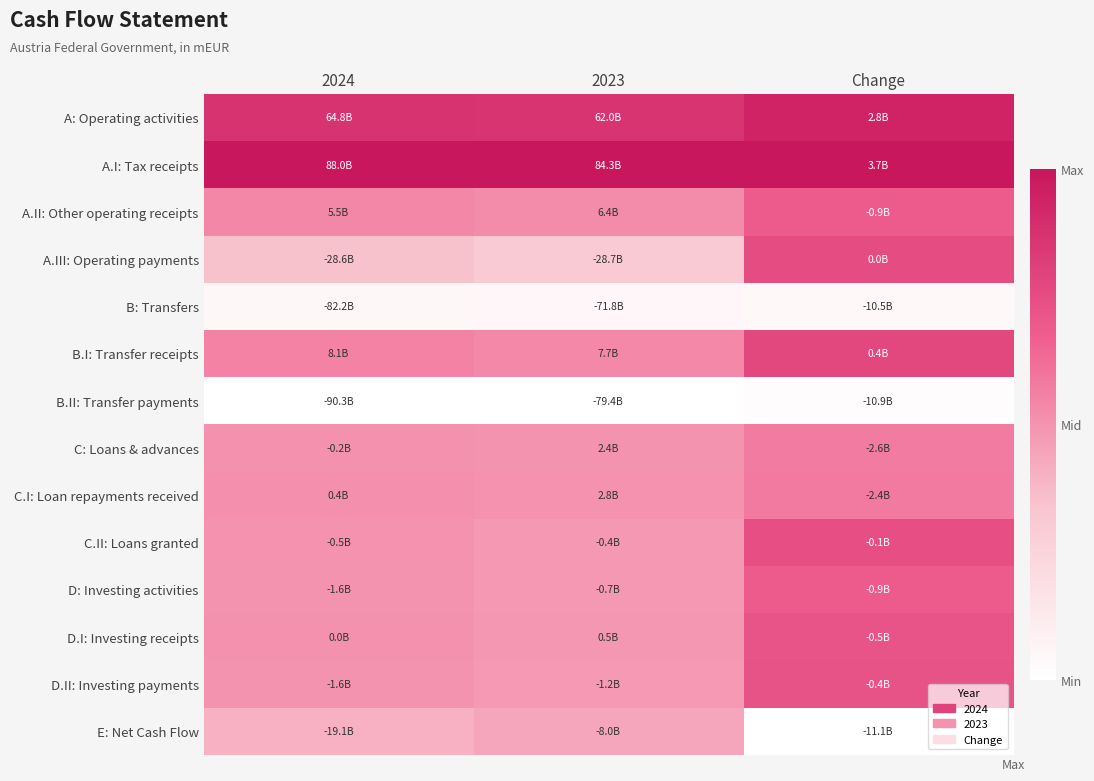

Reading right to left, list all the values displayed in this chart.

A: Operating activities: Change=0.9	2023=0.9	2024=0.9
A.I: Tax receipts: Change=1.0	2023=1.0	2024=1.0
A.II: Other operating receipts: Change=0.7	2023=0.5	2024=0.5
A.III: Operating payments: Change=0.8	2023=0.3	2024=0.3
B: Transfers: Change=0.0	2023=0.0	2024=0.0
B.I: Transfer receipts: Change=0.8	2023=0.5	2024=0.6
B.II: Transfer payments: Change=0.0	2023=0.0	2024=0.0
C: Loans & advances: Change=0.6	2023=0.5	2024=0.5
C.I: Loan repayments received: Change=0.6	2023=0.5	2024=0.5
C.II: Loans granted: Change=0.7	2023=0.5	2024=0.5
D: Investing activities: Change=0.7	2023=0.5	2024=0.5
D.I: Investing receipts: Change=0.7	2023=0.5	2024=0.5
D.II: Investing payments: Change=0.7	2023=0.5	2024=0.5
E: Net Cash Flow: Change=0.0	2023=0.4	2024=0.4